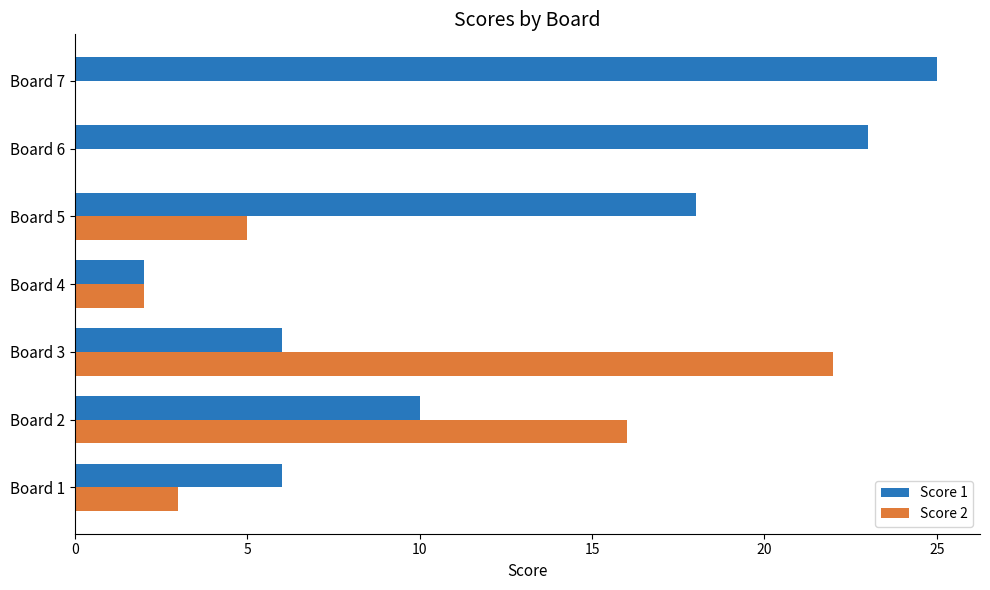

Which category has the highest value in the Score 1 series?

Board 7